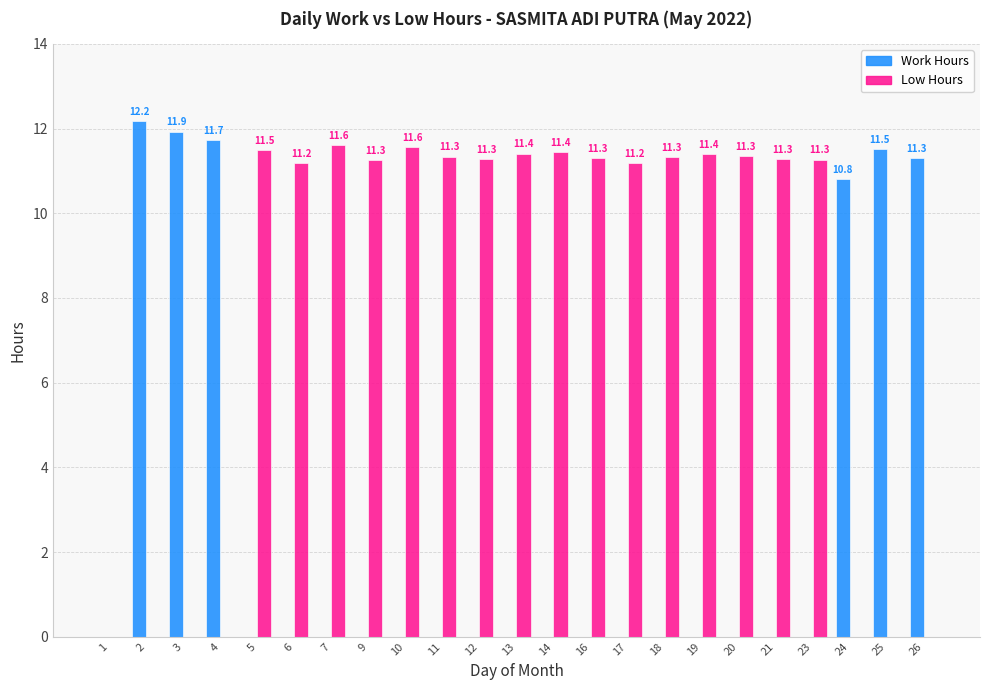

The Work Hours series shows 0.0 at 5. True or false?

True